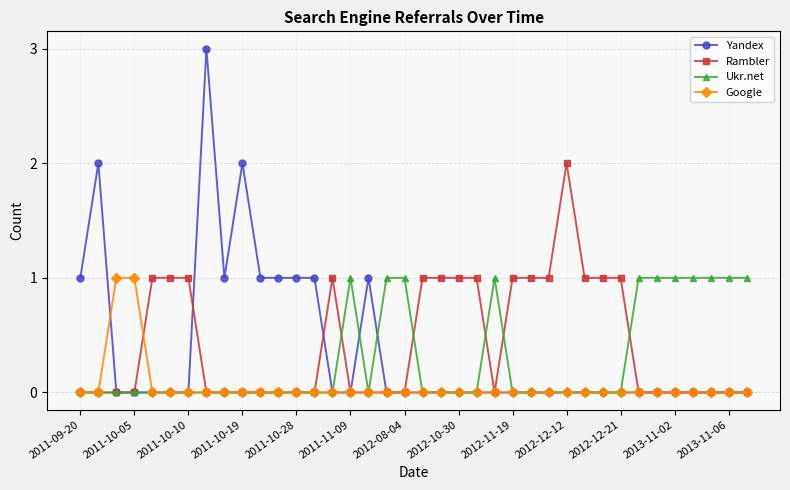

What is the value of the Rambler point at the 30th from the left?

1